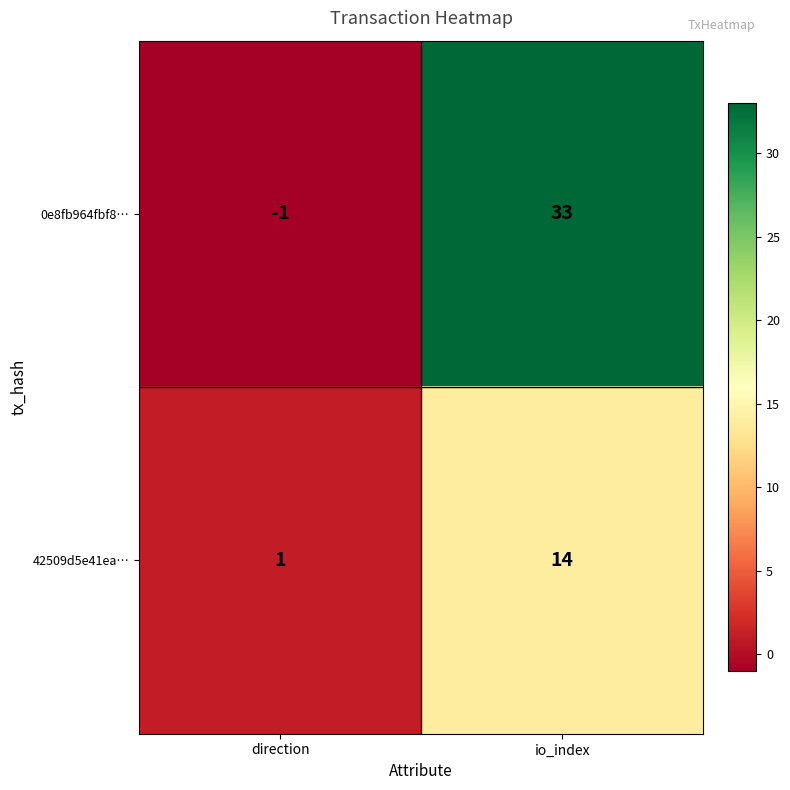

What is the approximate value of 42509d5e41ea… at io_index?

14